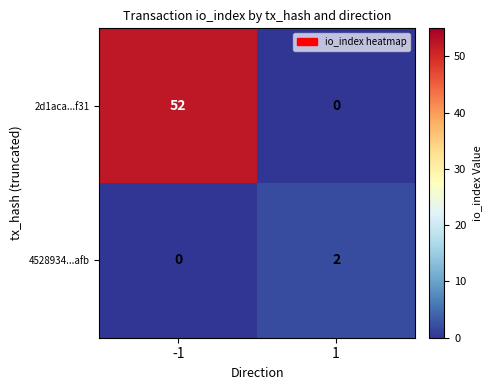

How many values in the 4528934...afb series are below 2?

1